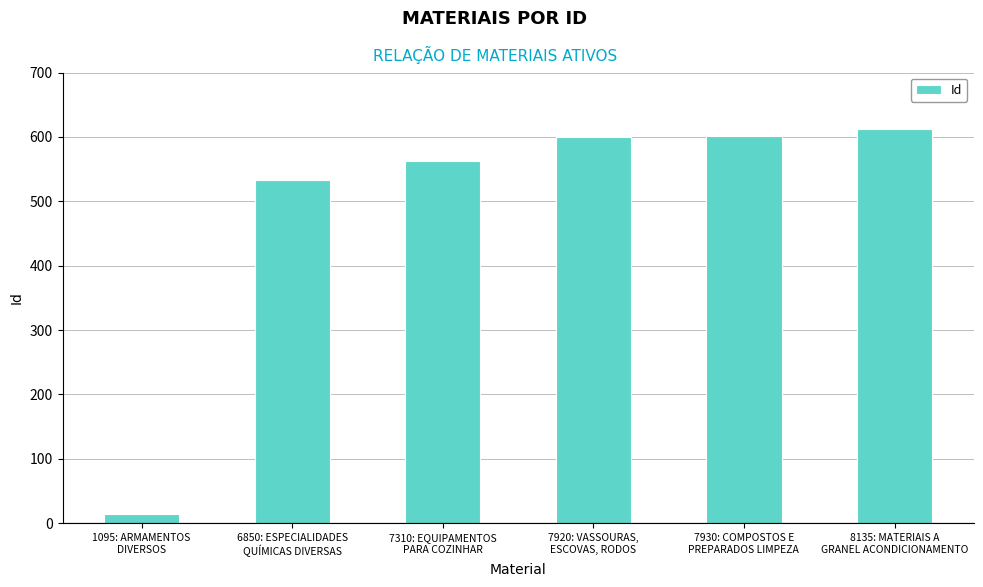

List the labels in order of value, smallest first.

1095: ARMAMENTOS
DIVERSOS, 6850: ESPECIALIDADES
QUÍMICAS DIVERSAS, 7310: EQUIPAMENTOS
PARA COZINHAR, 7920: VASSOURAS,
ESCOVAS, RODOS, 7930: COMPOSTOS E
PREPARADOS LIMPEZA, 8135: MATERIAIS A
GRANEL ACONDICIONAMENTO